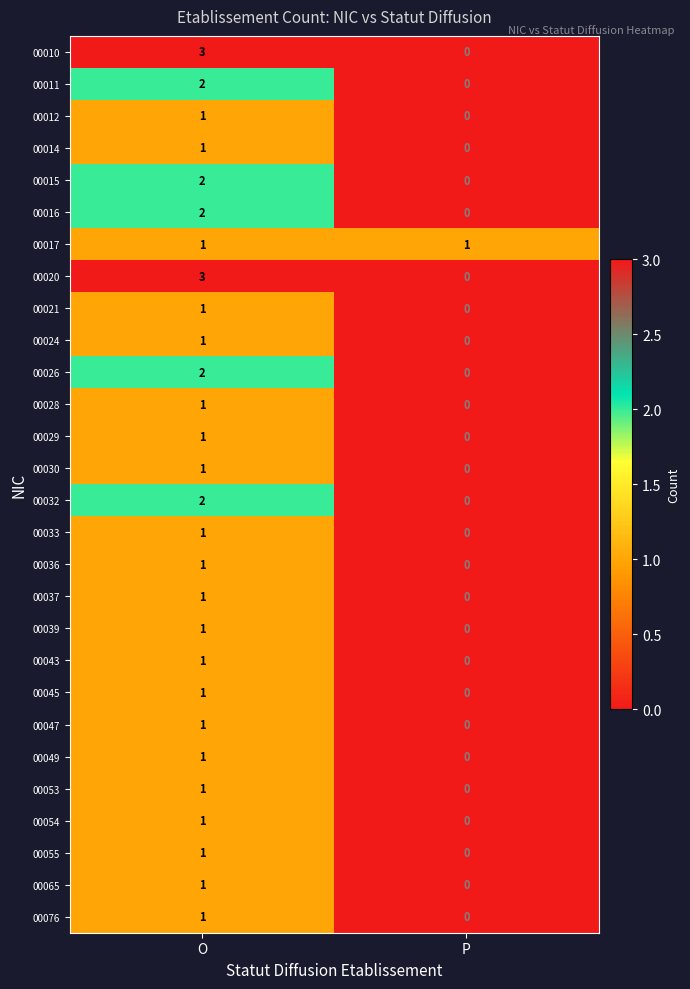

At which label does 00055 reach its minimum?

P